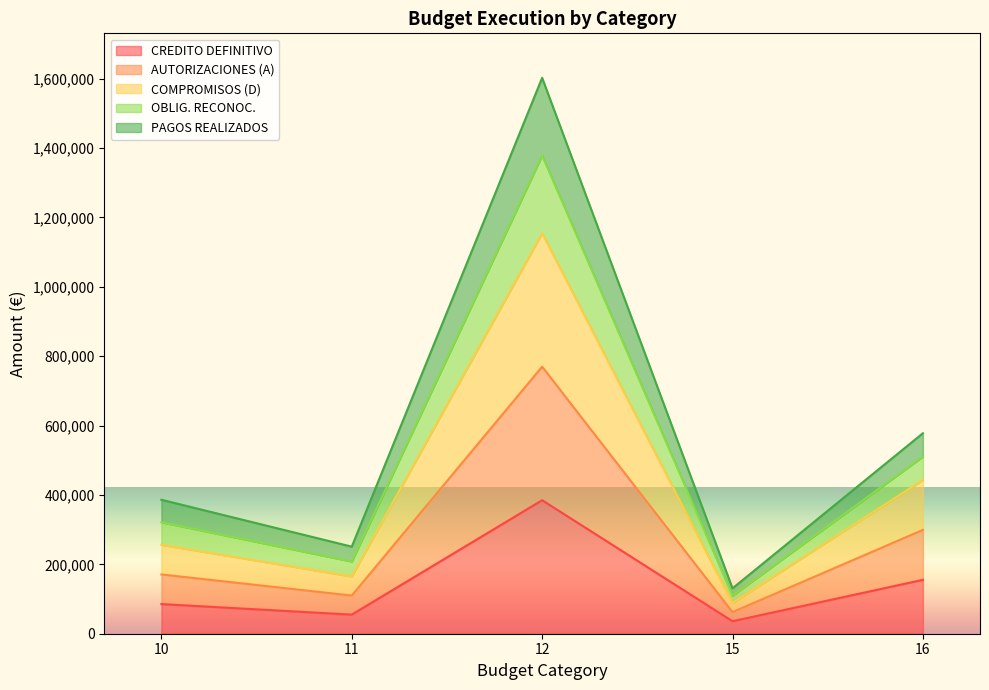

True or false: AUTORIZACIONES (A) and PAGOS REALIZADOS intersect in this chart.

False